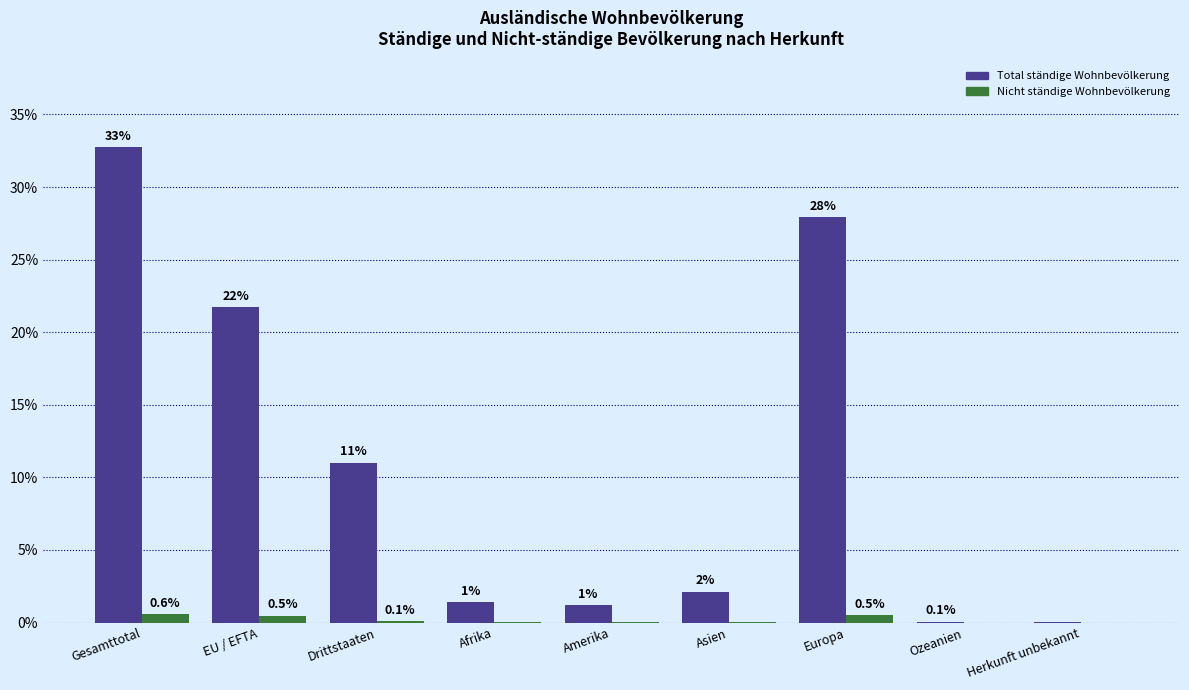

What is the maximum value shown in the chart?

32.8